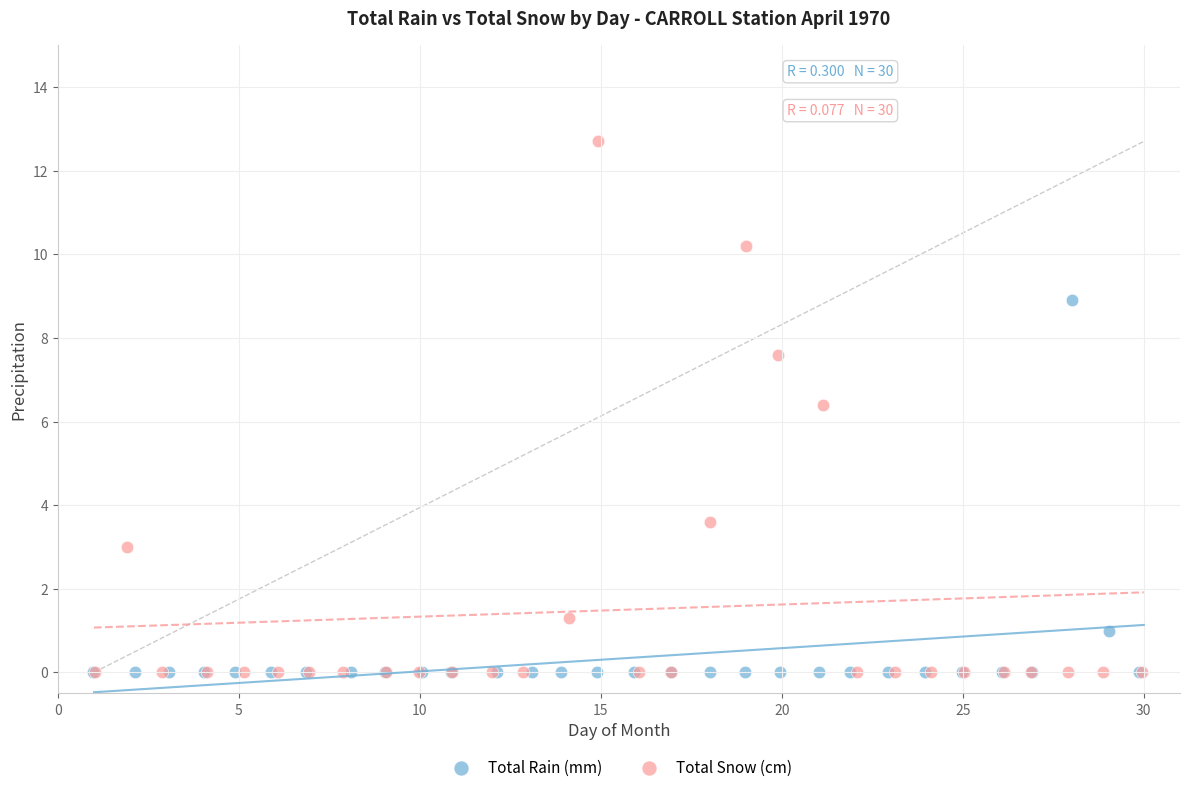

Which series reaches the maximum Y coordinate?

Total Snow (cm)